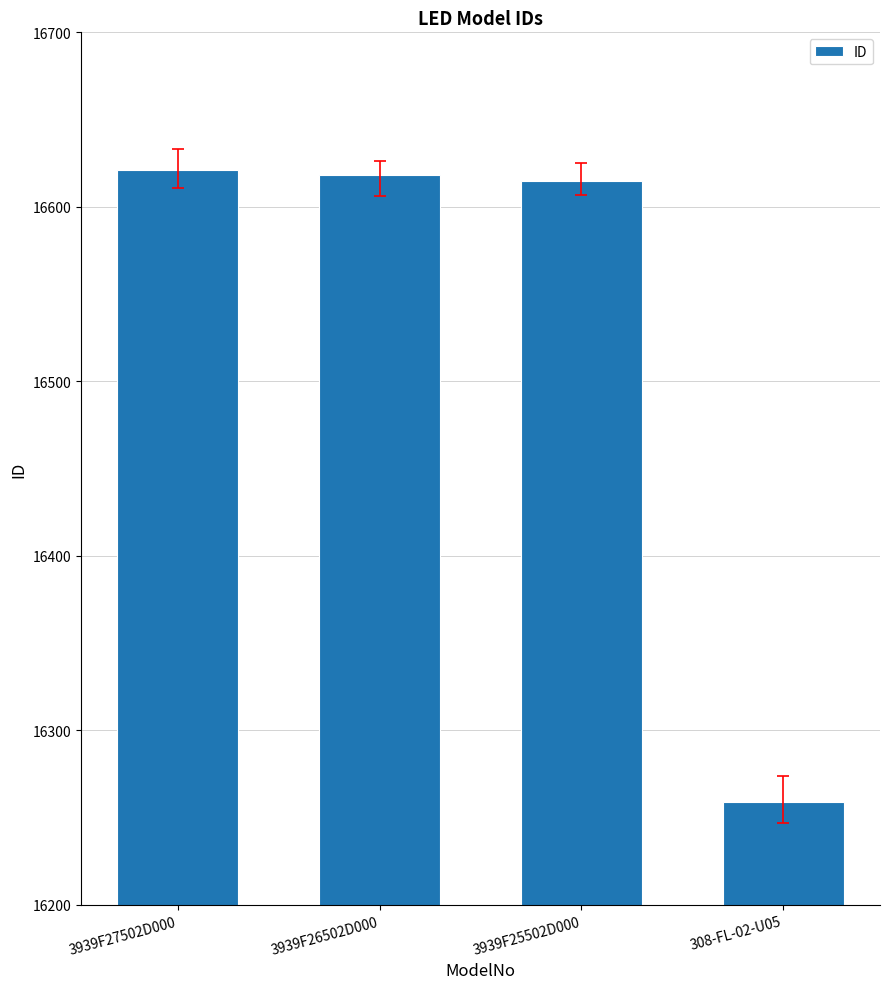

Reading left to right, what are all the values shown in this chart?

16621	16618	16615	16259